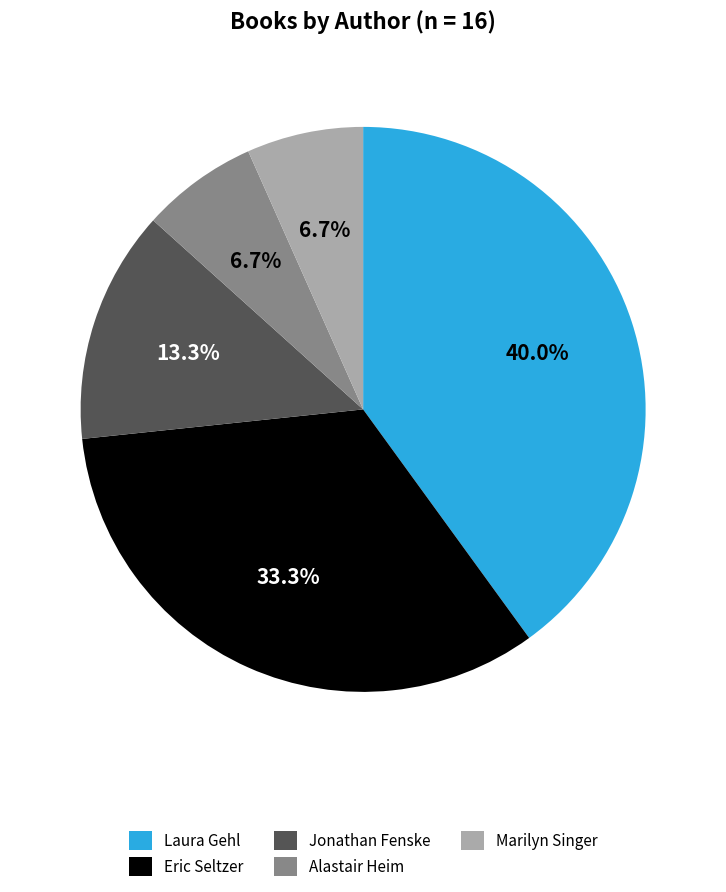

How many segments does this pie chart have?

5